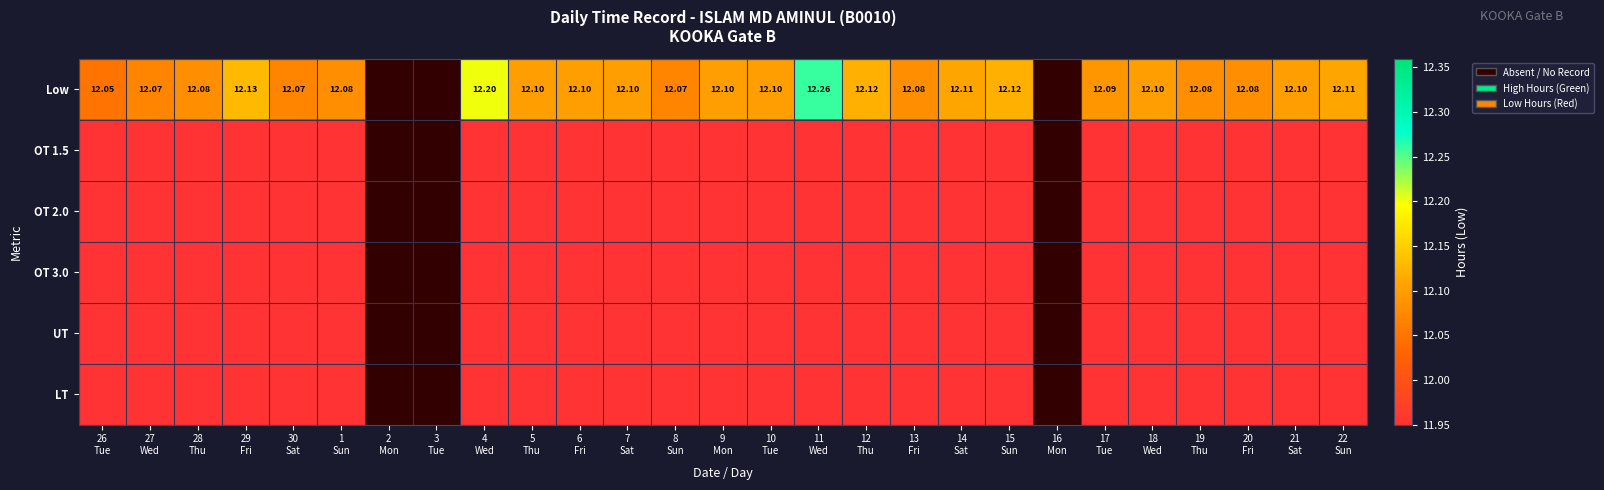

What is the greatest value displayed?

12.3